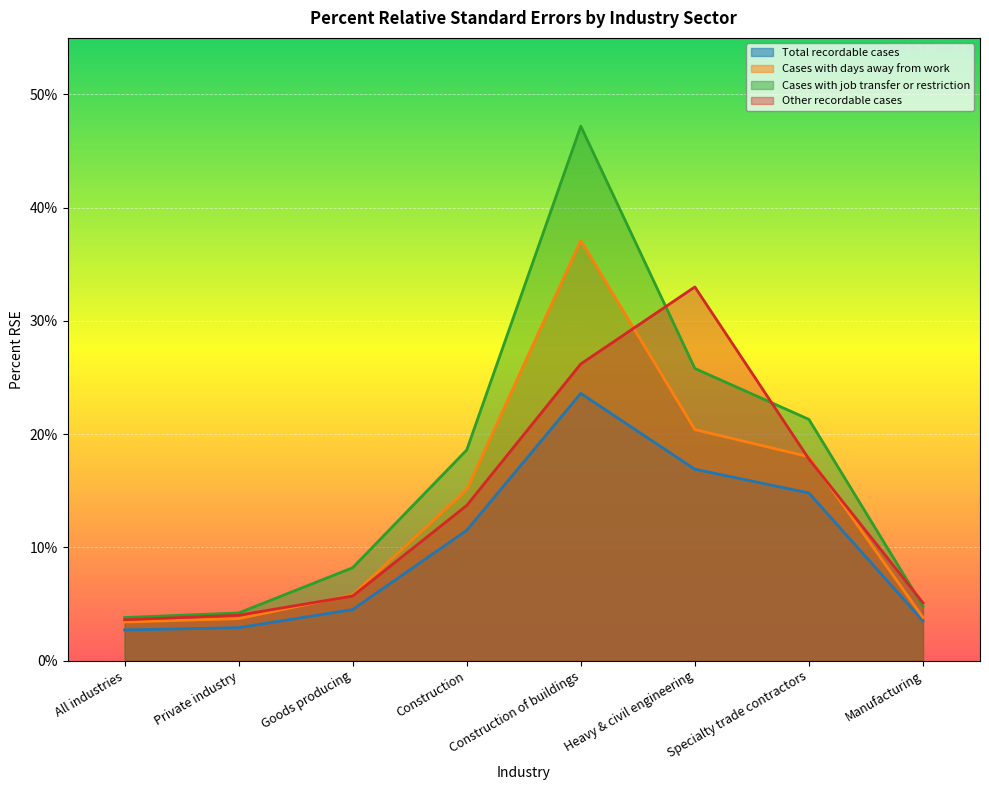

Between Goods producing and Manufacturing, which series saw the biggest shift?

Cases with job transfer or restriction